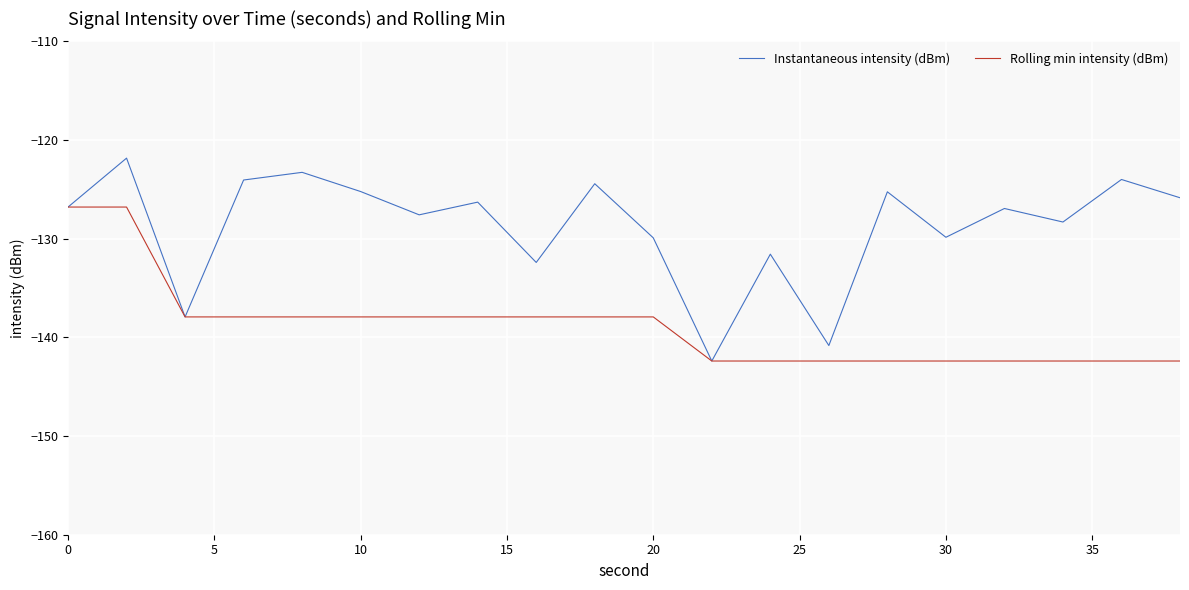

Which series has the largest range (max minus min)?

Instantaneous intensity (dBm)